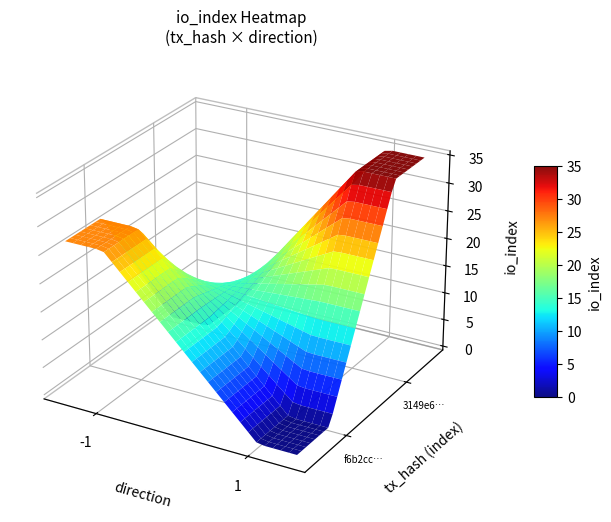

What is the average value of the f6b2cc0c37a76a596f360235346158c6efbdbde series?

13